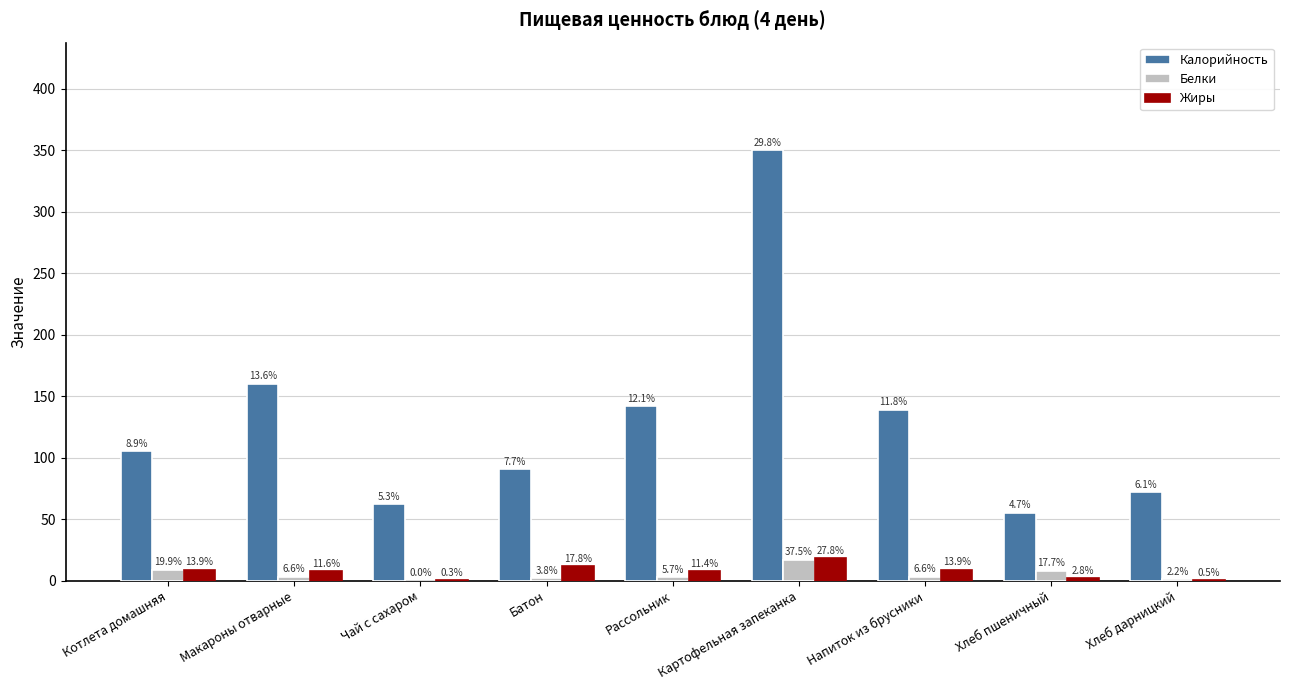

What is the maximum value shown in the chart?

350.0